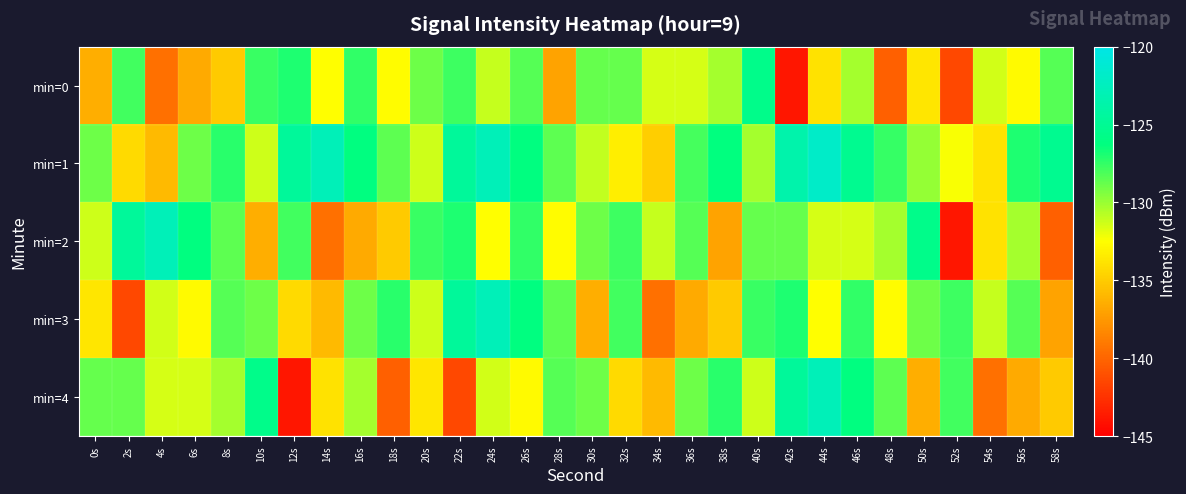

Reading left to right, list all the values displayed in this chart.

min=0: 0s=-136.4	2s=-127.8	4s=-139.4	6s=-136.6	8s=-135.1	10s=-127.6	12s=-127.0	14s=-132.6	16s=-127.4	18s=-132.7	20s=-128.9	22s=-127.8	24s=-131.1	26s=-128.4	28s=-137.0	30s=-128.8	32s=-128.7	34s=-131.5	36s=-131.5	38s=-130.3	40s=-125.6	42s=-143.9	44s=-133.9	46s=-130.3	48s=-140.3	50s=-133.7	52s=-141.5	54s=-131.4	56s=-132.8	58s=-128.3
min=1: 0s=-128.9	2s=-134.3	4s=-135.8	6s=-128.9	8s=-127.3	10s=-131.3	12s=-124.6	14s=-122.8	16s=-126.2	18s=-128.5	20s=-131.3	22s=-124.6	24s=-122.8	26s=-126.2	28s=-128.5	30s=-130.9	32s=-133.3	34s=-134.8	36s=-127.9	38s=-126.3	40s=-130.3	42s=-123.6	44s=-121.8	46s=-125.2	48s=-127.5	50s=-129.9	52s=-132.3	54s=-133.8	56s=-126.9	58s=-125.3
min=2: 0s=-131.3	2s=-124.6	4s=-122.8	6s=-126.2	8s=-128.5	10s=-136.4	12s=-127.8	14s=-139.4	16s=-136.6	18s=-135.1	20s=-127.6	22s=-127.0	24s=-132.6	26s=-127.4	28s=-132.7	30s=-128.9	32s=-127.8	34s=-131.1	36s=-128.4	38s=-137.0	40s=-128.8	42s=-128.7	44s=-131.5	46s=-131.5	48s=-130.3	50s=-125.6	52s=-143.9	54s=-133.9	56s=-130.3	58s=-140.3
min=3: 0s=-133.7	2s=-141.5	4s=-131.4	6s=-132.8	8s=-128.3	10s=-128.9	12s=-134.3	14s=-135.8	16s=-128.9	18s=-127.3	20s=-131.3	22s=-124.6	24s=-122.8	26s=-126.2	28s=-128.5	30s=-136.4	32s=-127.8	34s=-139.4	36s=-136.6	38s=-135.1	40s=-127.6	42s=-127.0	44s=-132.6	46s=-127.4	48s=-132.7	50s=-128.9	52s=-127.8	54s=-131.1	56s=-128.4	58s=-137.0
min=4: 0s=-128.8	2s=-128.7	4s=-131.5	6s=-131.5	8s=-130.3	10s=-125.6	12s=-143.9	14s=-133.9	16s=-130.3	18s=-140.3	20s=-133.7	22s=-141.5	24s=-131.4	26s=-132.8	28s=-128.3	30s=-128.9	32s=-134.3	34s=-135.8	36s=-128.9	38s=-127.3	40s=-131.3	42s=-124.6	44s=-122.8	46s=-126.2	48s=-128.5	50s=-136.4	52s=-127.8	54s=-139.4	56s=-136.6	58s=-135.1